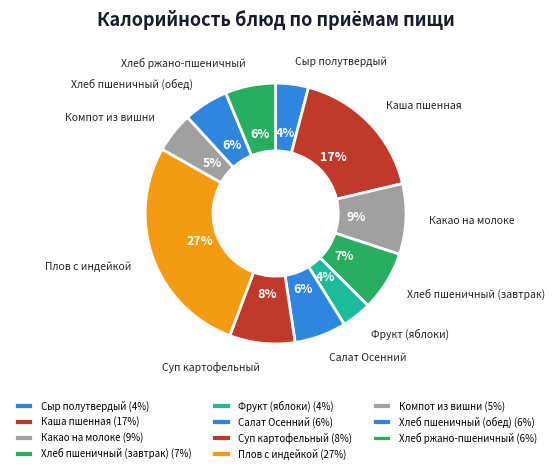

To the nearest percent, what percentage of the pie is Суп картофельный?

8%